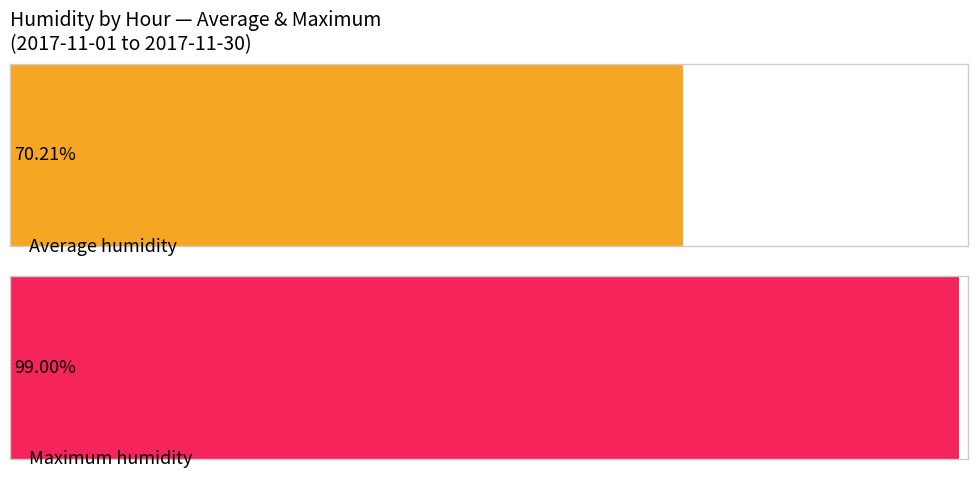

Rank the series at 14:00 from lowest to highest value.

Average humidity, Maximum humidity